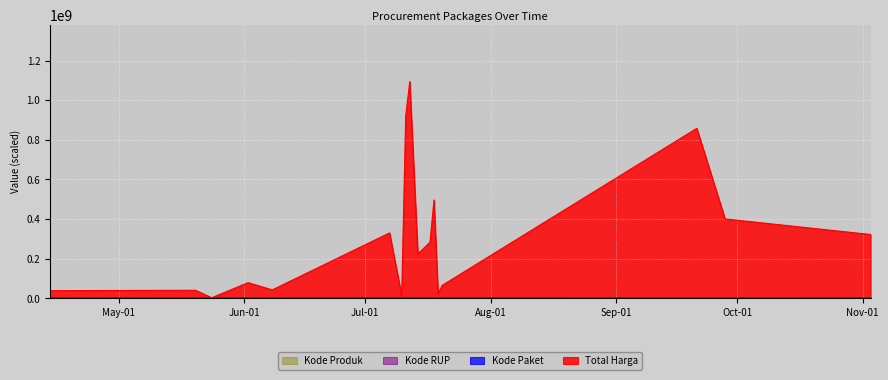

Rank the categories by Total Harga value from lowest to highest.

2022-05-24, 2022-07-10, 2022-07-19, 2022-04-14, 2022-05-20, 2022-06-08, 2022-07-20, 2022-06-02, 2022-07-14, 2022-07-17, 2022-11-03, 2022-07-07, 2022-09-28, 2022-07-18, 2022-09-21, 2022-07-11, 2022-07-12